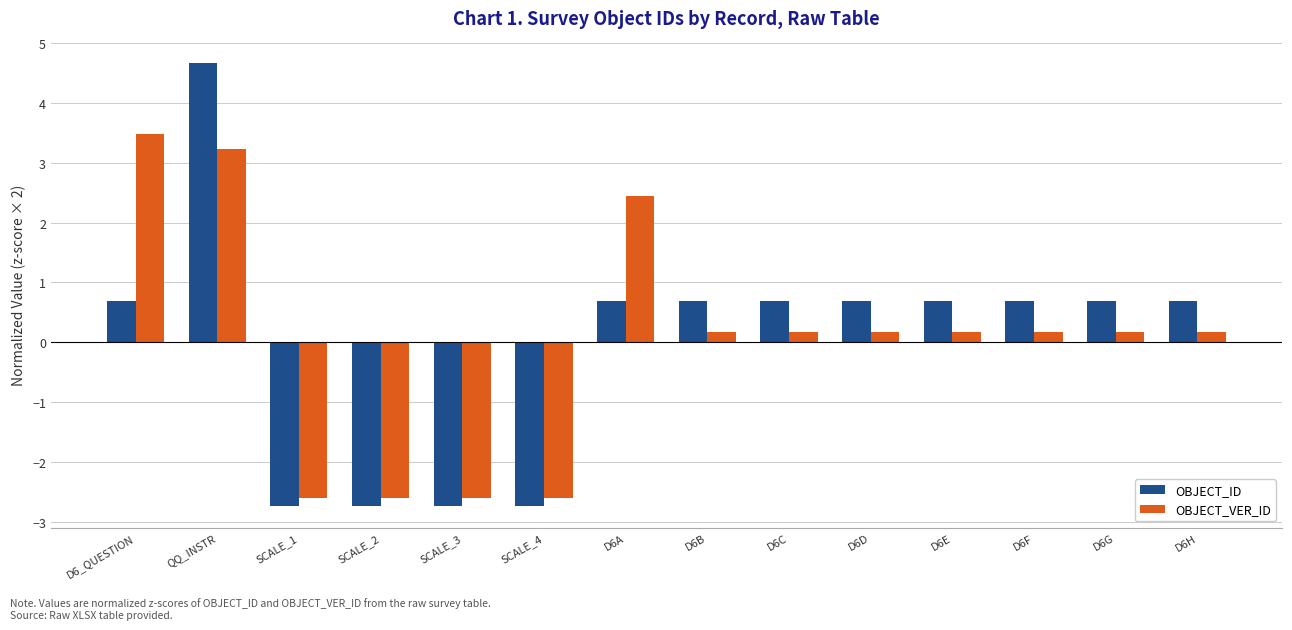

What is the approximate value of OBJECT_VER_ID at D6B?

0.2